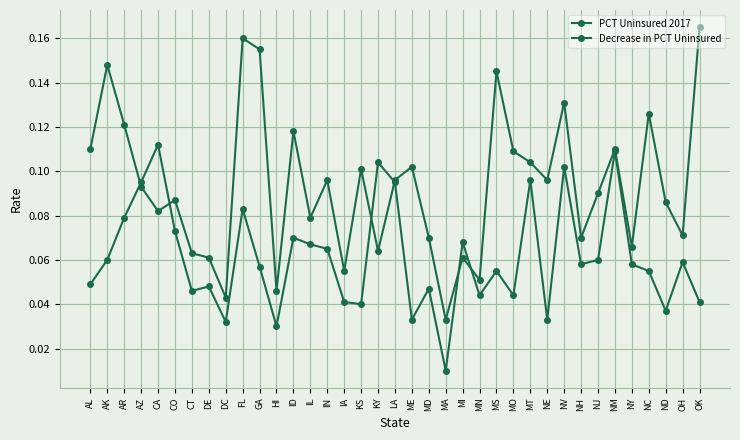

Between AZ and AK, which is larger?

AK